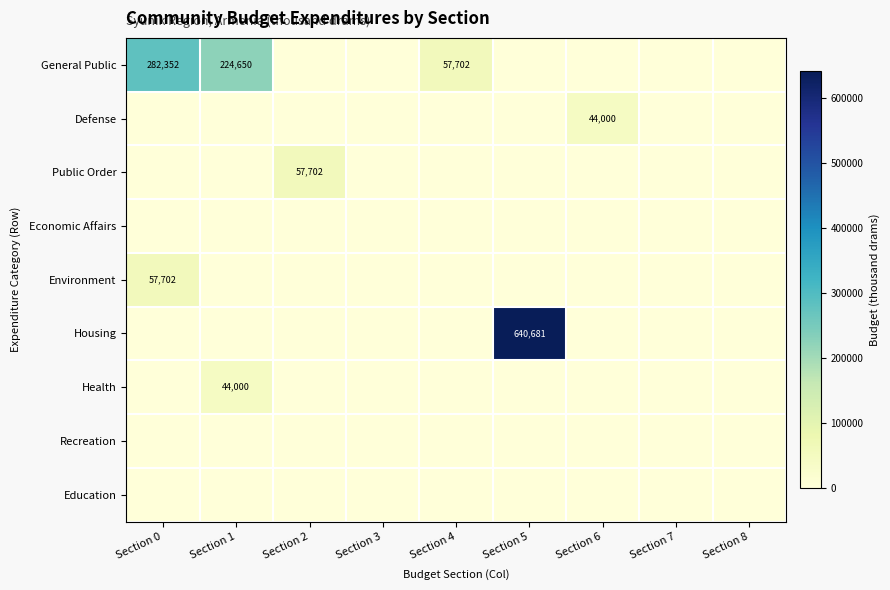

Is the value of General Public at Section 5 greater than the value of Economic Affairs at Section 7?

No